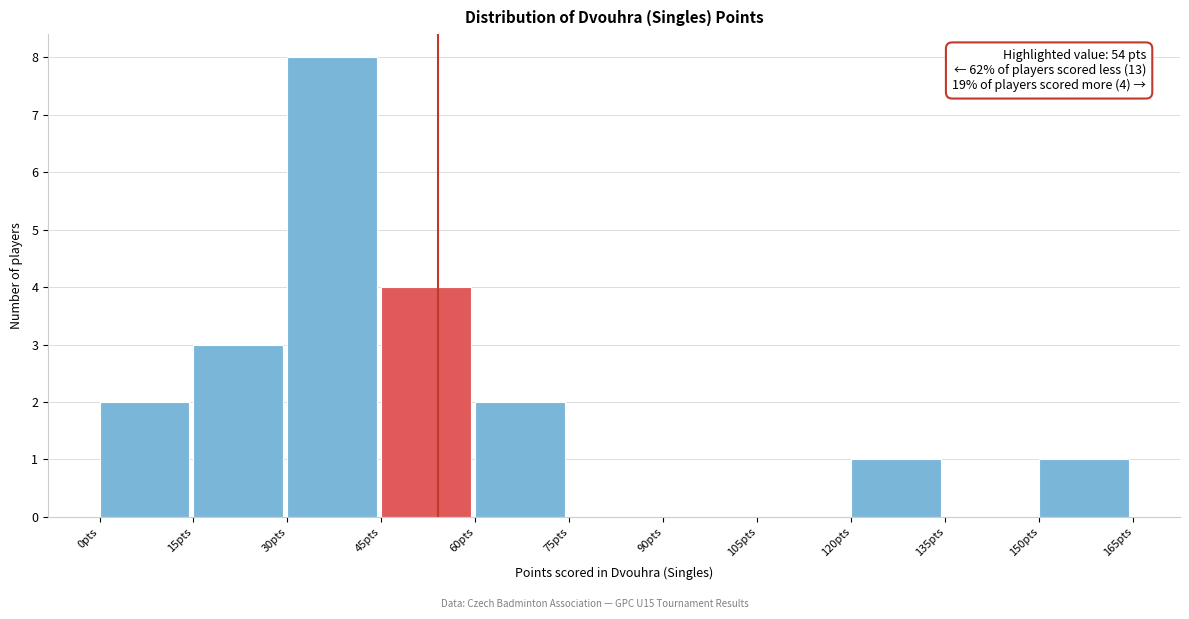

Which range on the x-axis has the tallest bar?

30 to 45